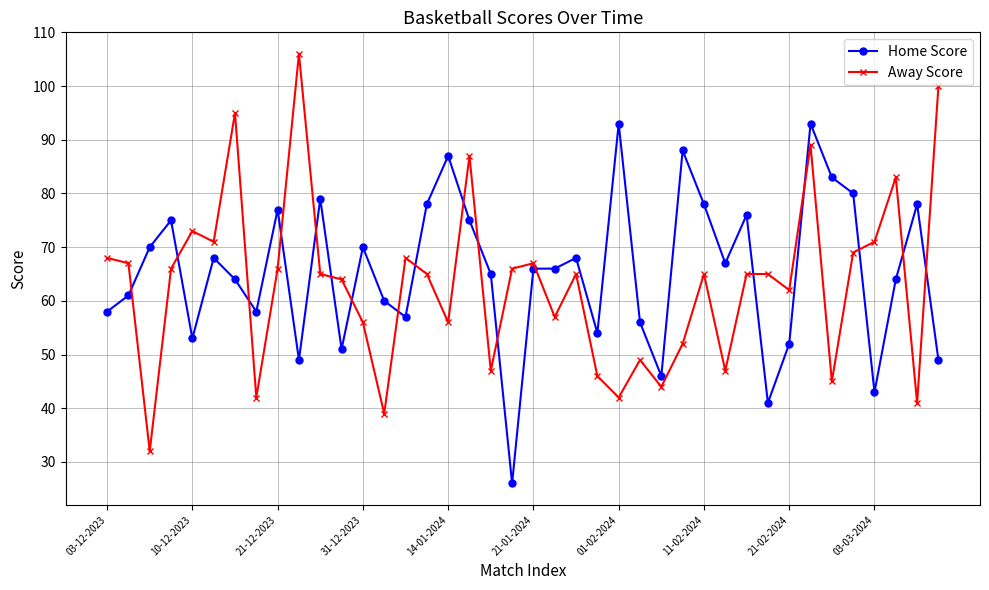

True or false: Home Score has more than 1 points higher than both neighbors.

True